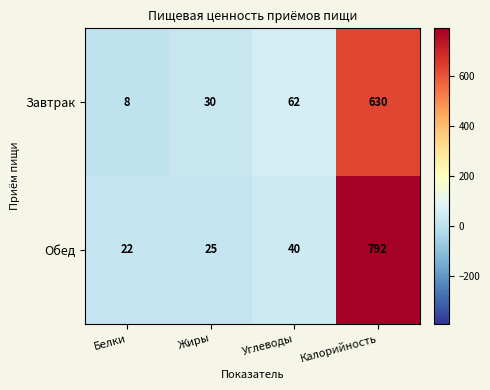

What is the total value across all series at Калорийность?

1422